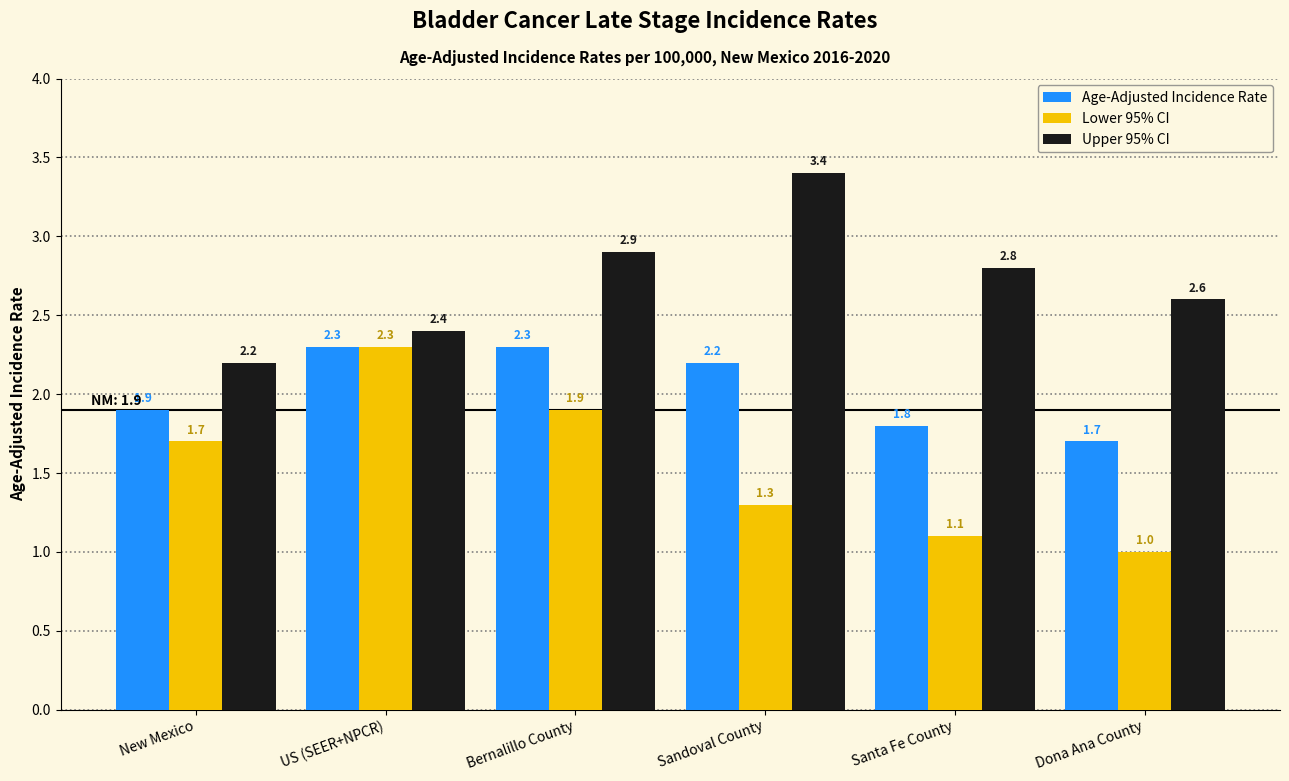

Is it true that Lower 95% CI equals 1.3 at Sandoval County?

True